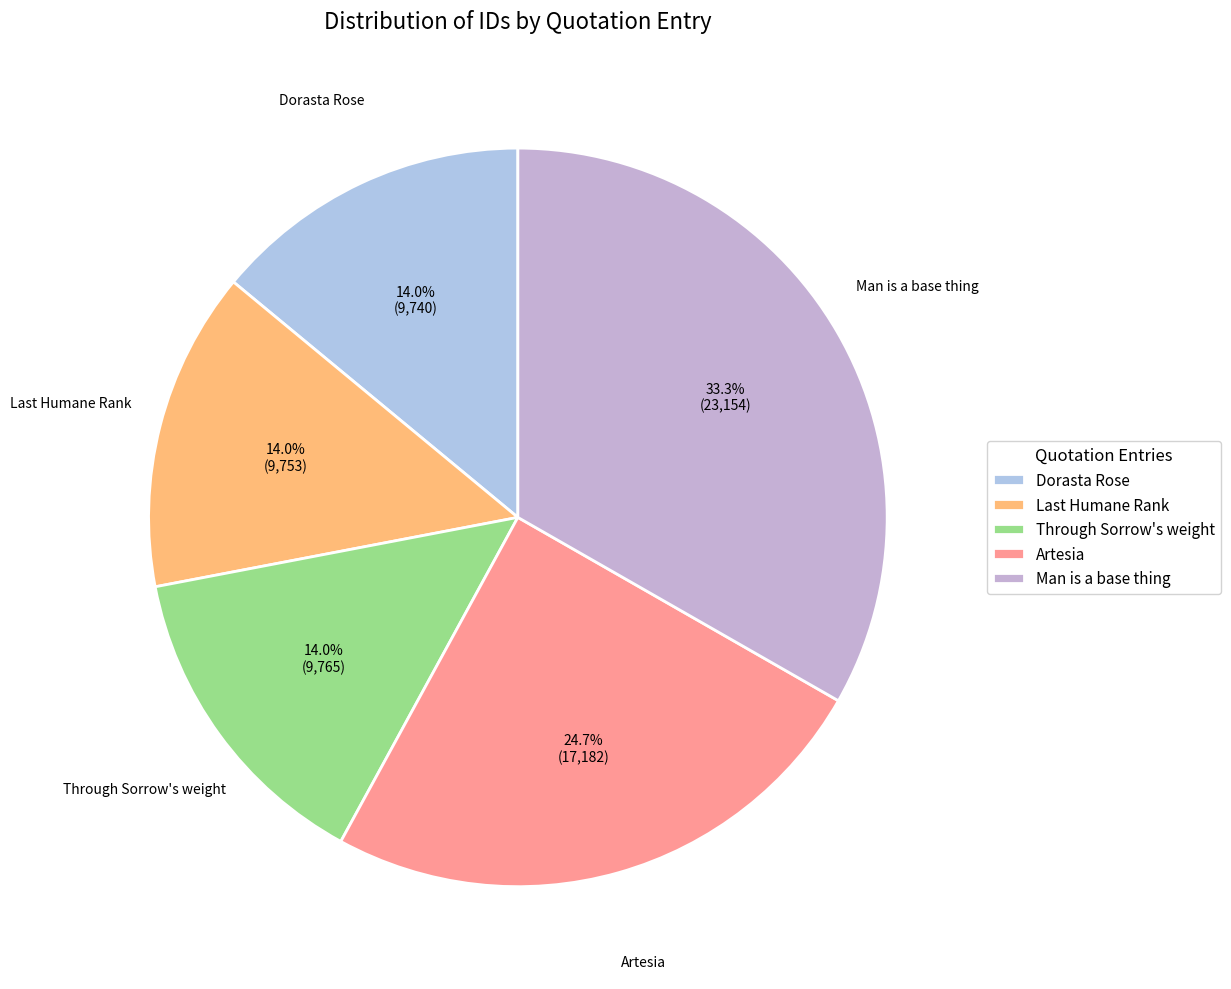

Which category has the biggest portion of the pie?

Man is a base thing